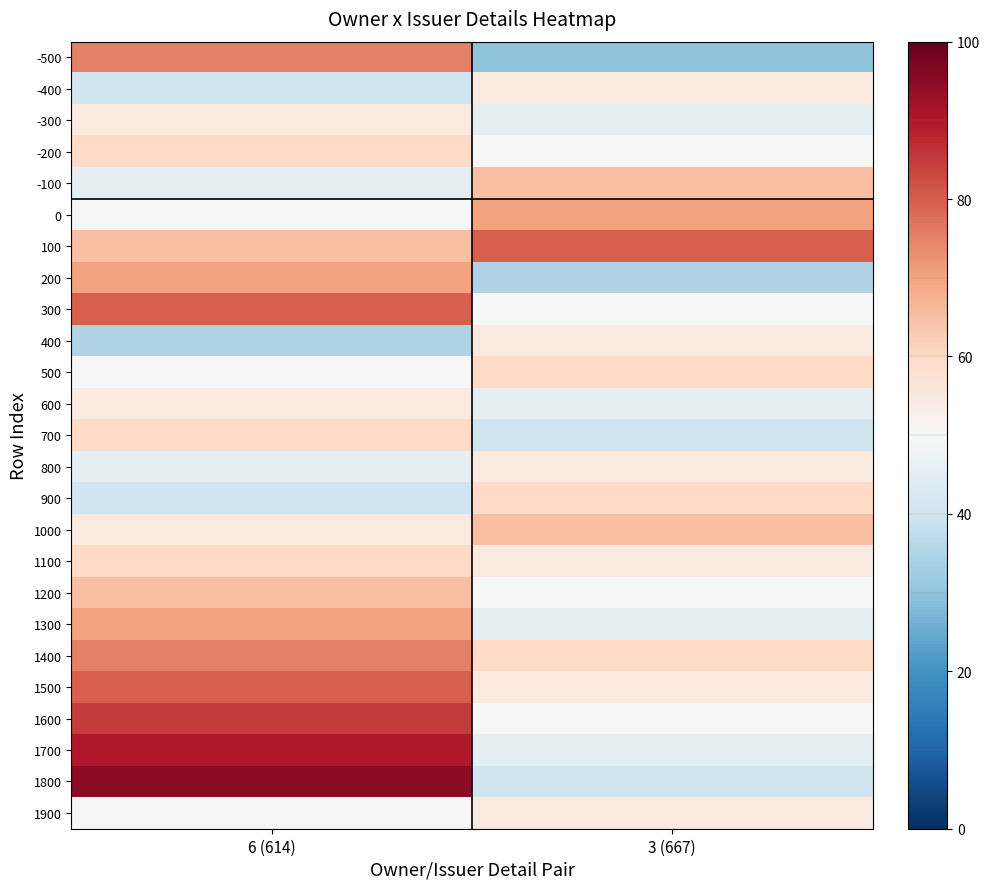

What is the total value across all series at 6 (614)?

1550